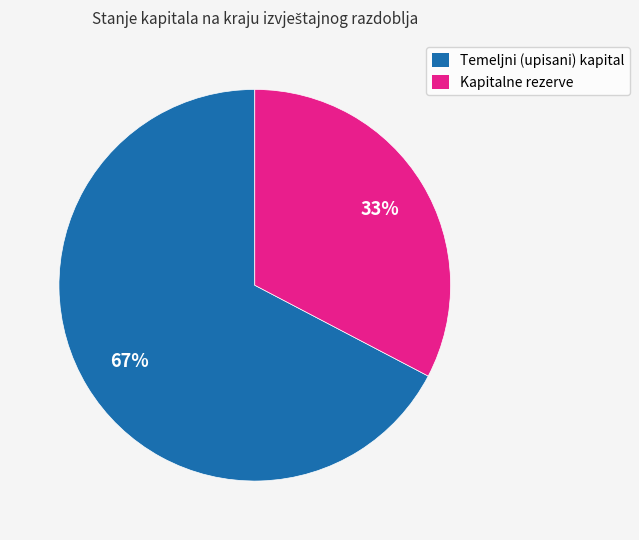

Which has a higher value, Temeljni (upisani) kapital or Kapitalne rezerve?

Temeljni (upisani) kapital